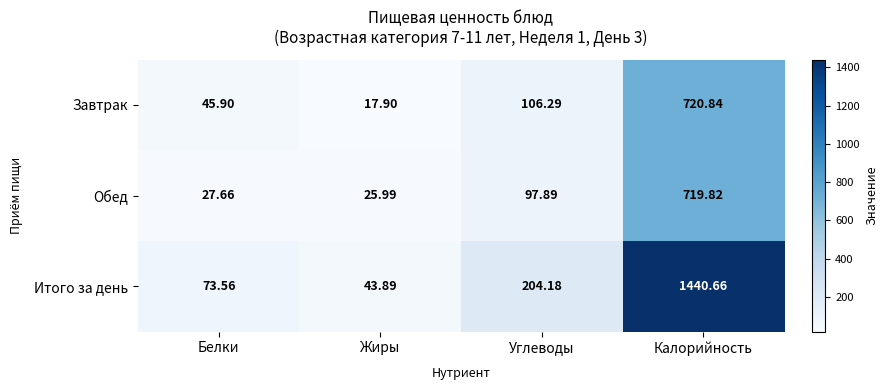

How many series are shown in this chart?

3